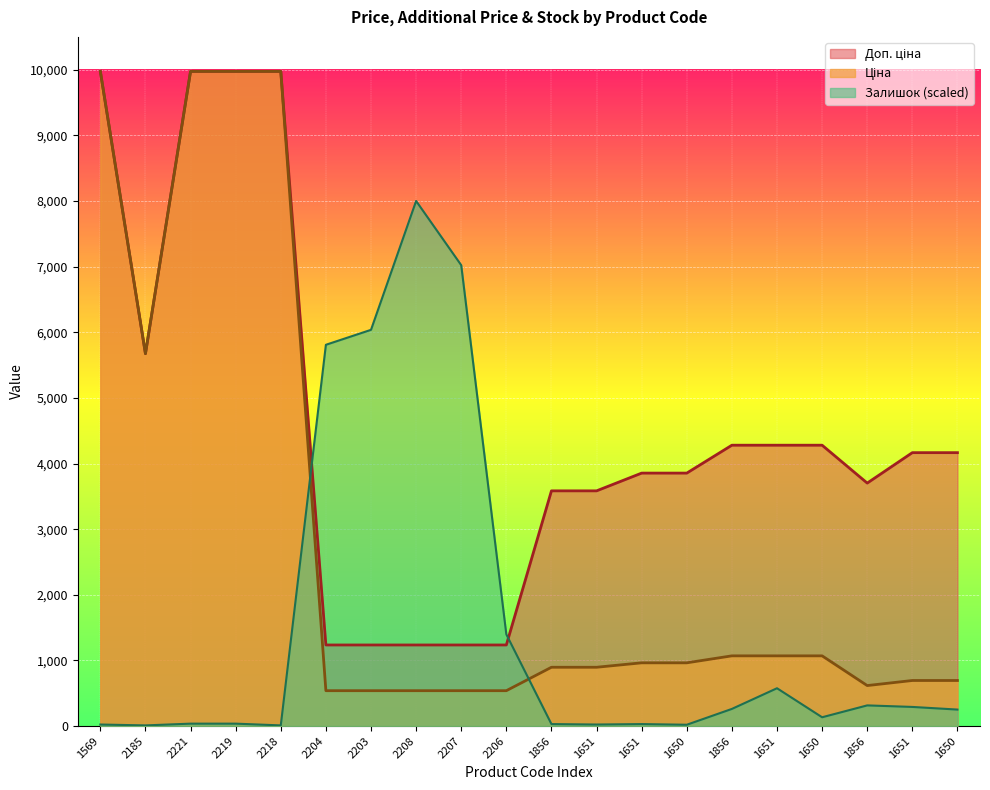

What position from the right is 283261651?

8